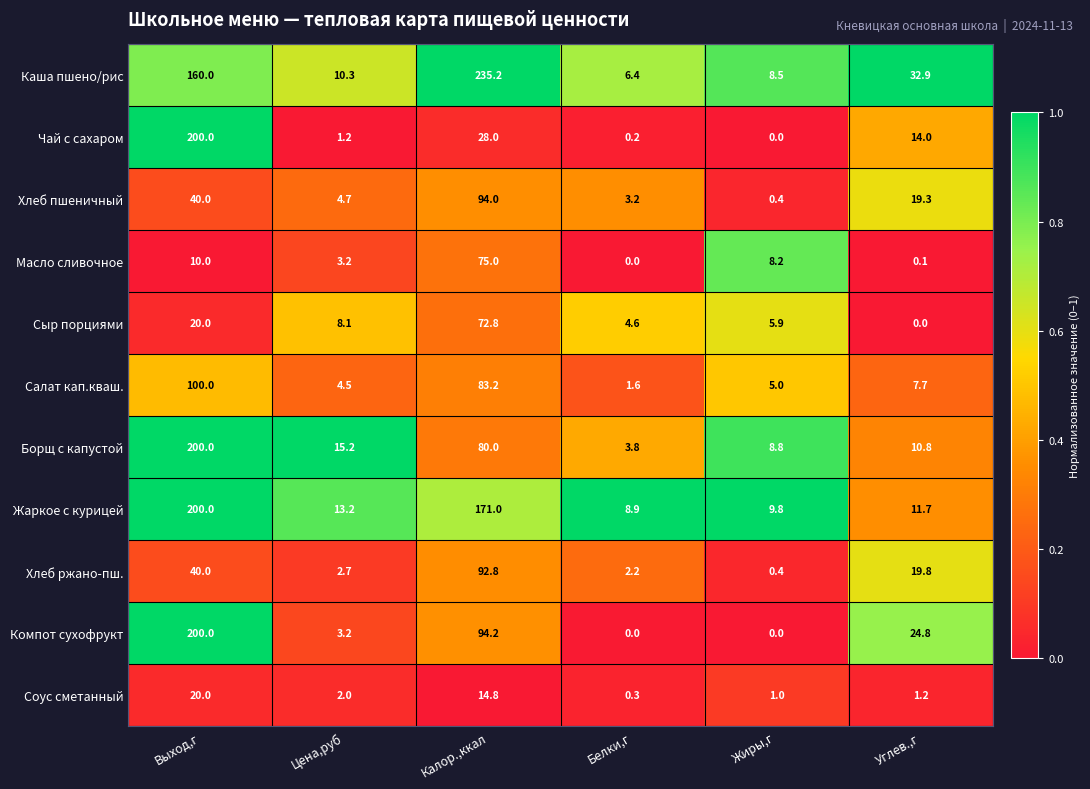

At how many categories does at least one series exceed 0?

6